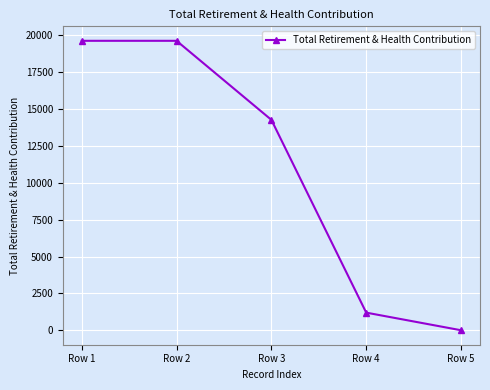

What is the change in value from Row 1 to Row 5?

-19639